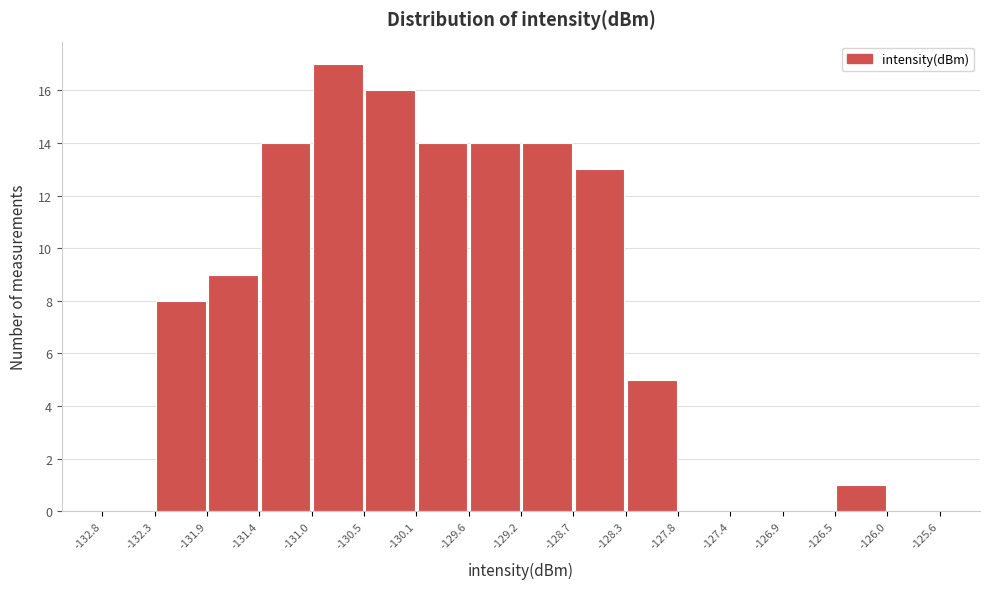

Reading left to right, list every bar in this chart as the range it spans on the x-axis followed by its height. The values are not printed on the chart, so give them approximately, as read against the axis.

-132.8 to -132.3: 0
-132.3 to -131.9: 8
-131.9 to -131.4: 9
-131.4 to -131.0: 14
-131.0 to -130.5: 17
-130.5 to -130.1: 16
-130.1 to -129.6: 14
-129.6 to -129.2: 14
-129.2 to -128.7: 14
-128.7 to -128.3: 13
-128.3 to -127.8: 5
-127.8 to -127.4: 0
-127.4 to -126.9: 0
-126.9 to -126.5: 0
-126.5 to -126.0: 1
-126.0 to -125.6: 0